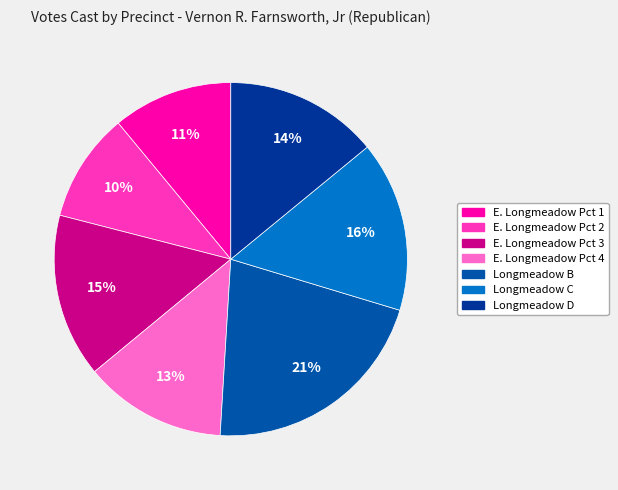

What percentage is NOT represented by Longmeadow C?

84.4%